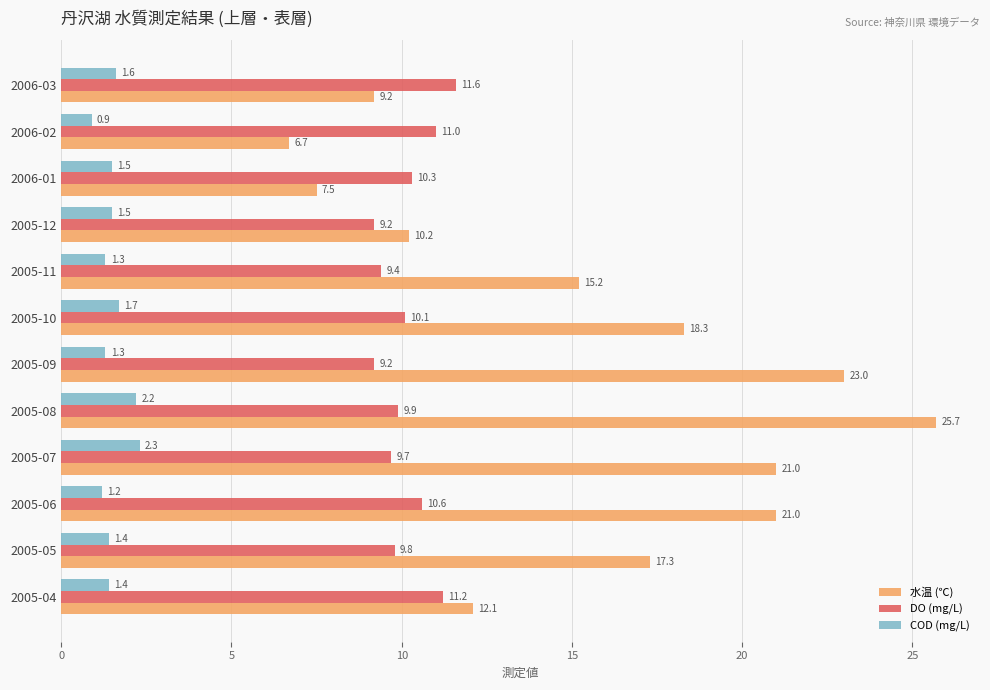

At which category does the chart reach its peak across all series?

2005-08